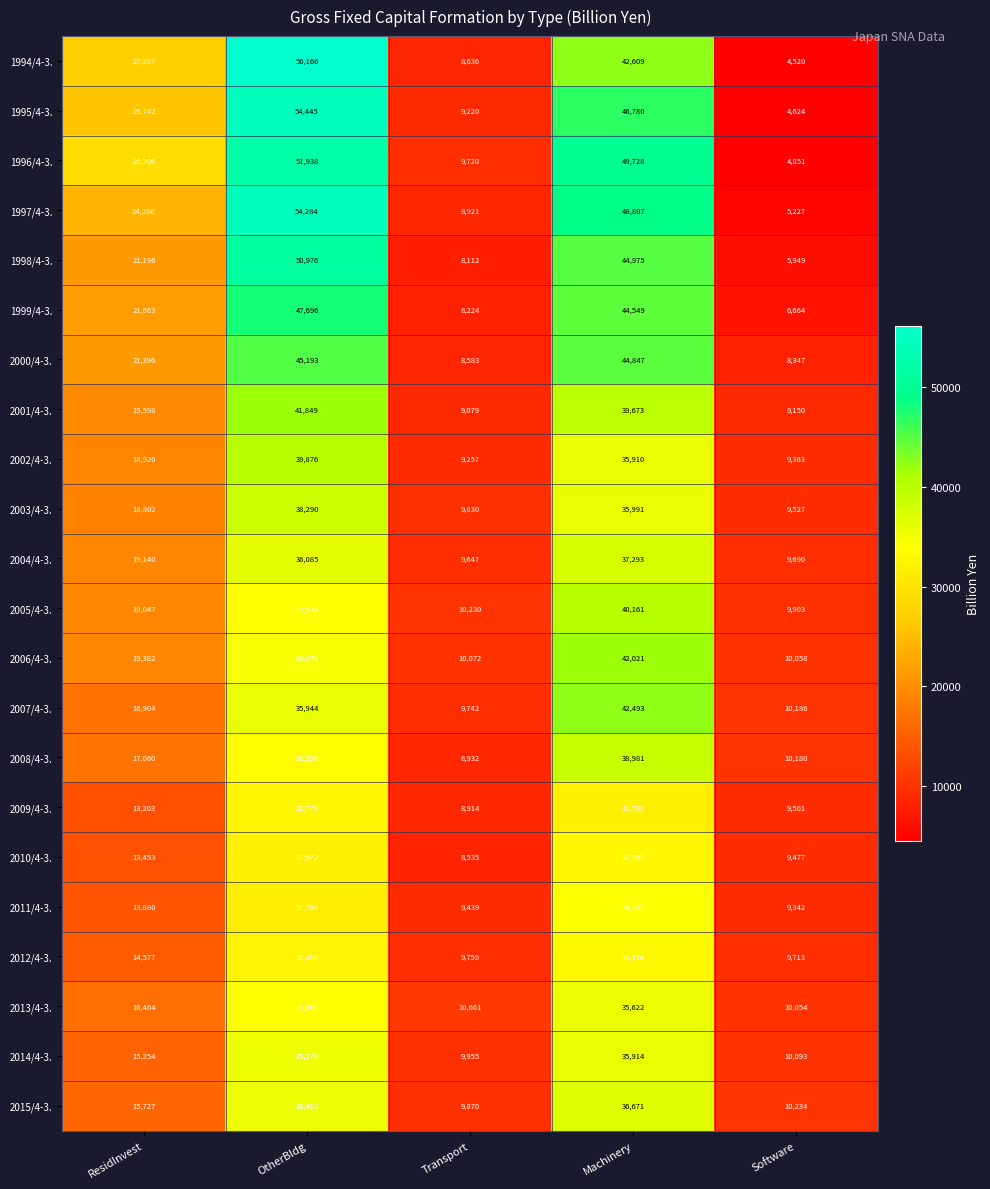

Read the 2006/4-3. value at Software.

10058